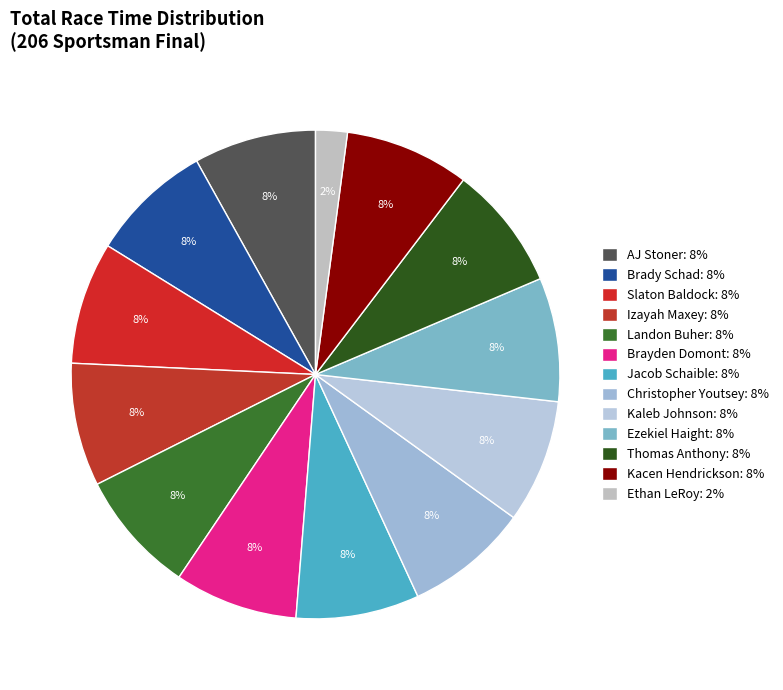

How many segments does this pie chart have?

13